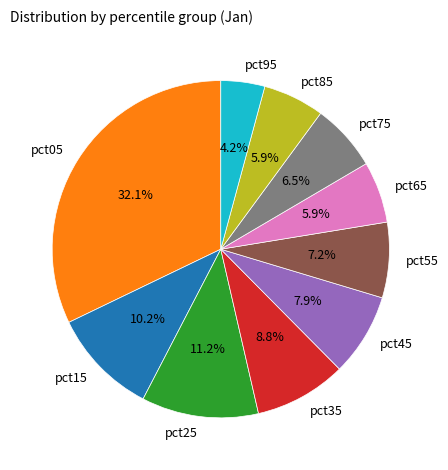

How many slices are in this pie chart?

10